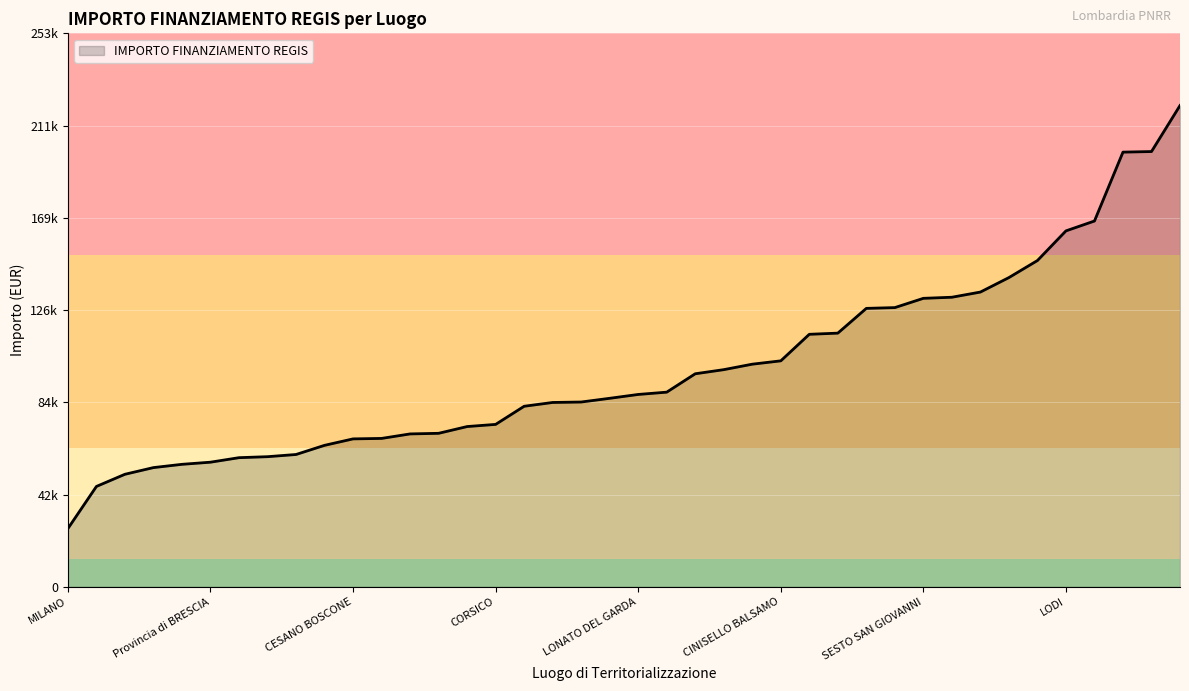

Does the chart have visible grid lines?

Yes